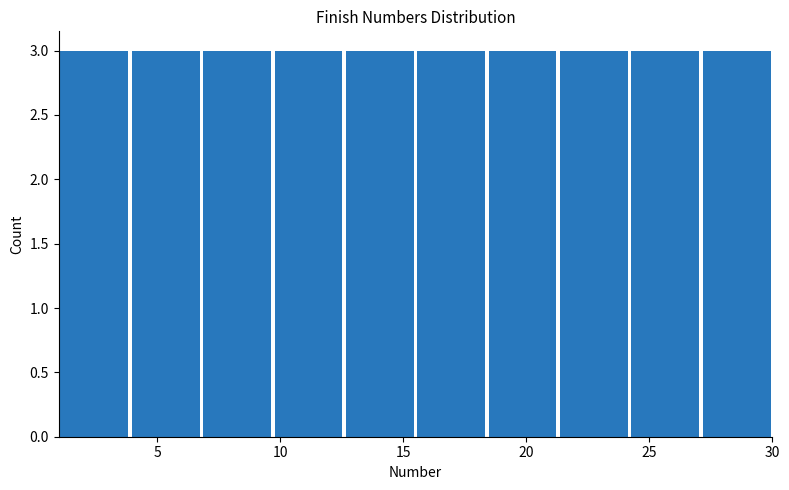

Reading left to right, transcribe this chart: for each bar, give the range it covers on the x-axis and its height. Neither the bar edges nor the heights are printed on the chart, so give them approximately, as read against the axes.

1.0 to 3.9: 3
3.9 to 6.8: 3
6.8 to 9.7: 3
9.7 to 12.6: 3
12.6 to 15.5: 3
15.5 to 18.4: 3
18.4 to 21.3: 3
21.3 to 24.2: 3
24.2 to 27.1: 3
27.1 to 30.0: 3